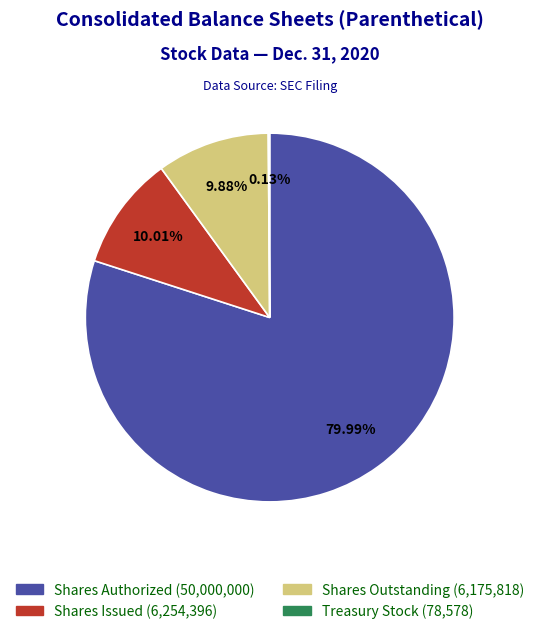

Is there any slice that represents more than half of the pie?

Yes